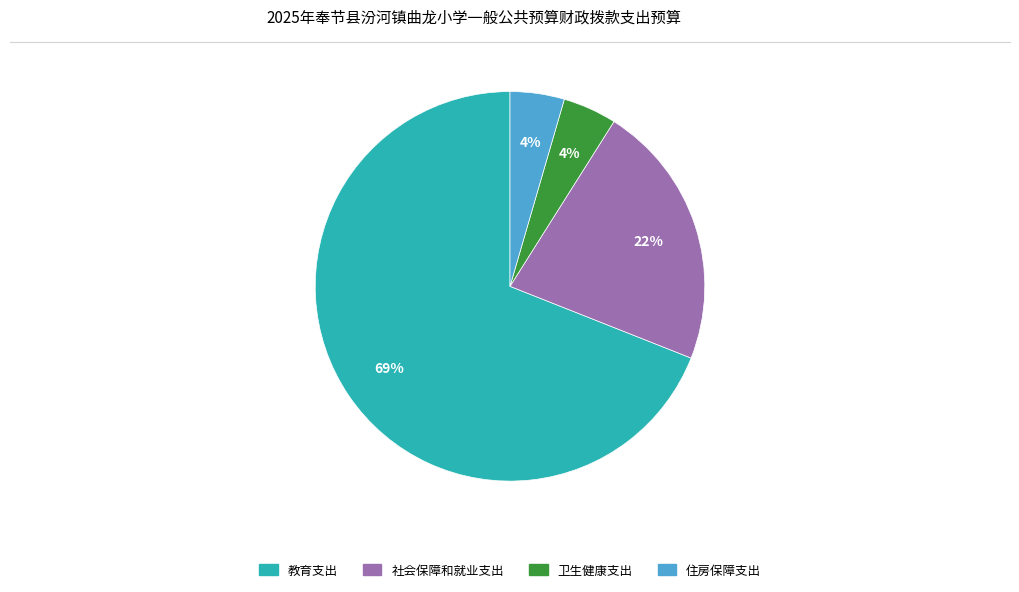

How many segments does this pie chart have?

4